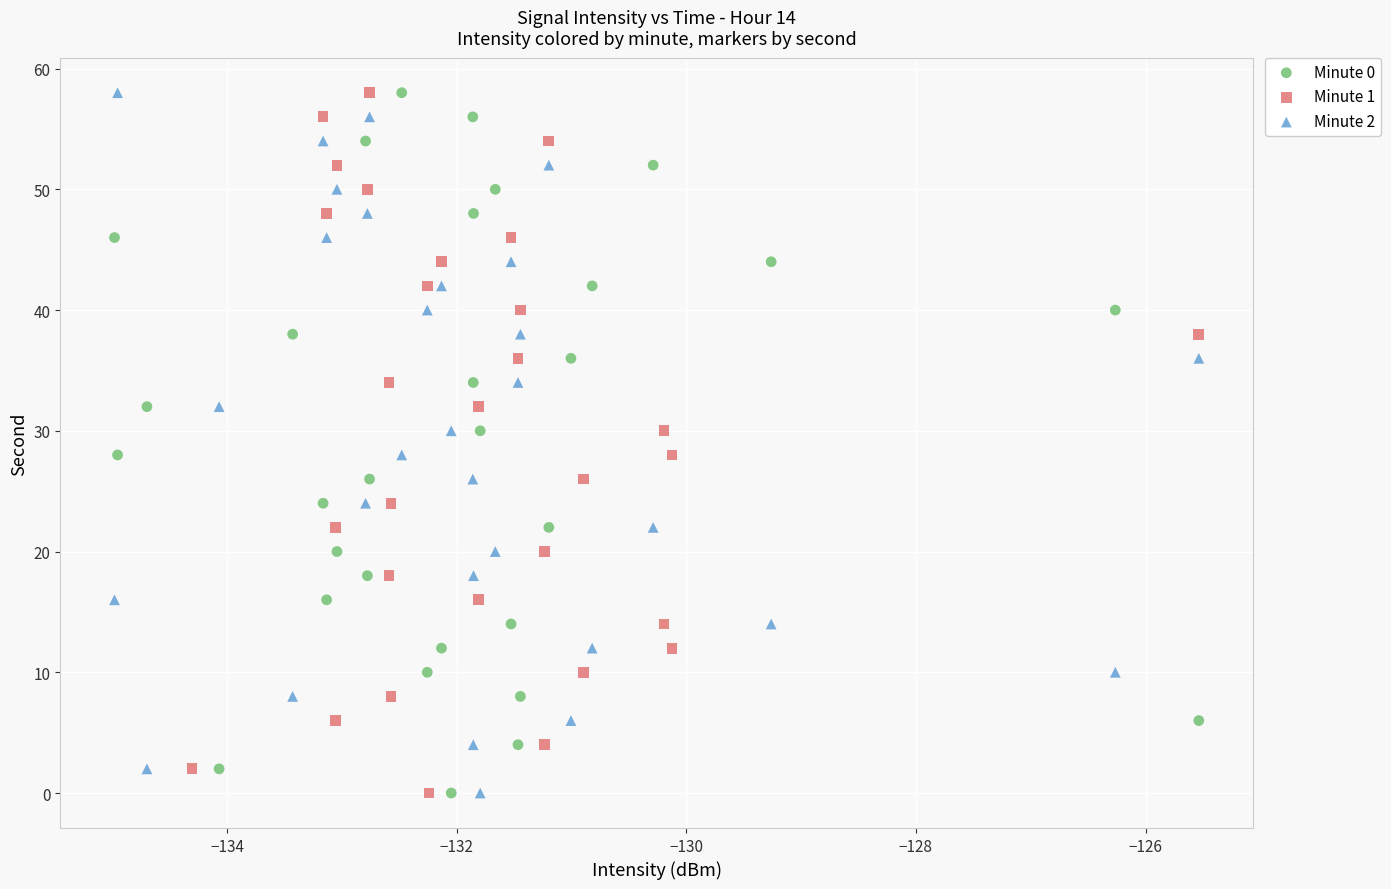

What are all the series names shown in the legend?

Minute 0, Minute 1, Minute 2